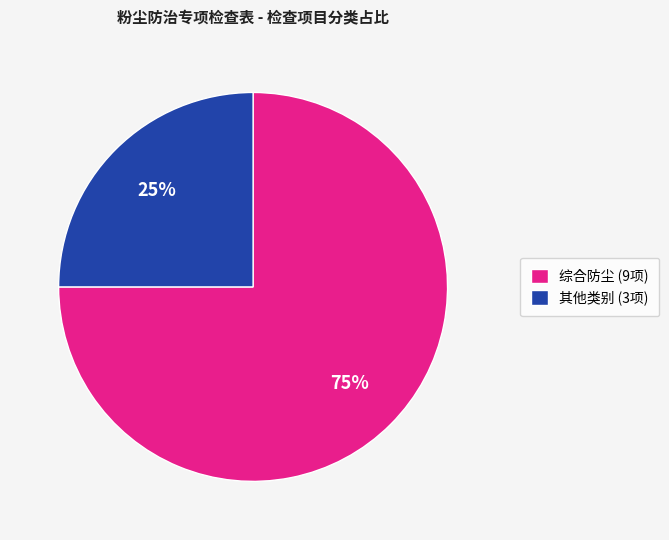

Which has a higher value, 其他类别 (3项) or 综合防尘 (9项)?

综合防尘 (9项)